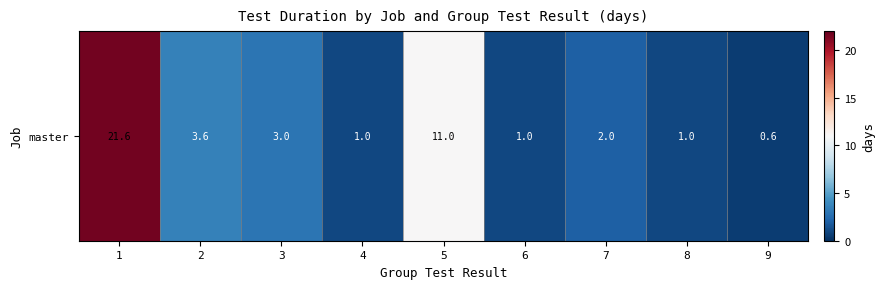

Count the number of values greater than 2.

5